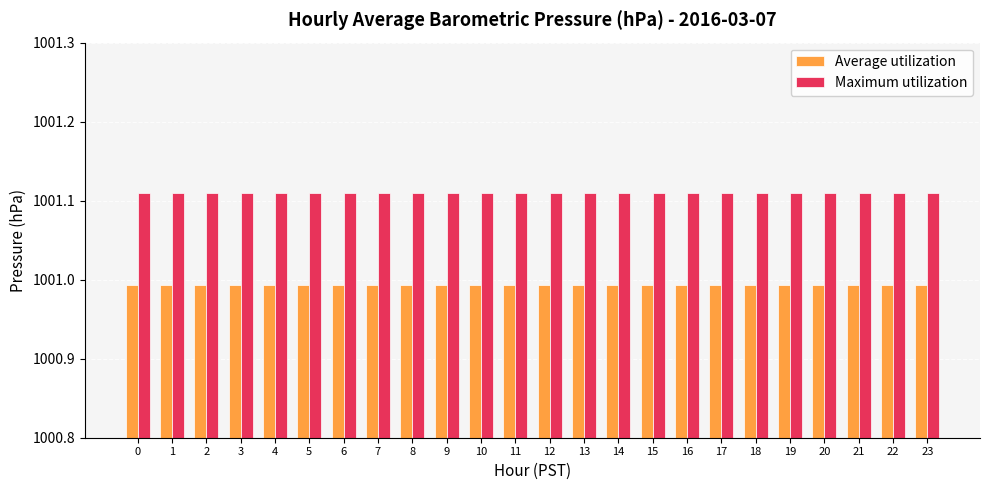

Which series has the largest total across all categories?

Maximum utilization